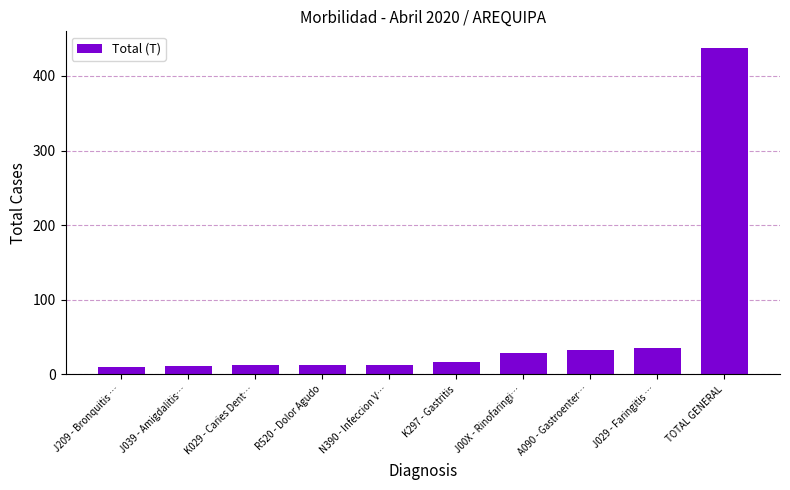

Are the bars horizontal?

No